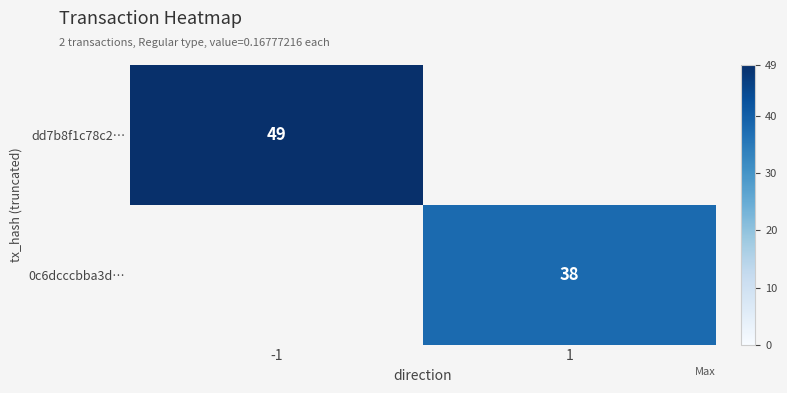

At how many categories does at least one series exceed 40?

1